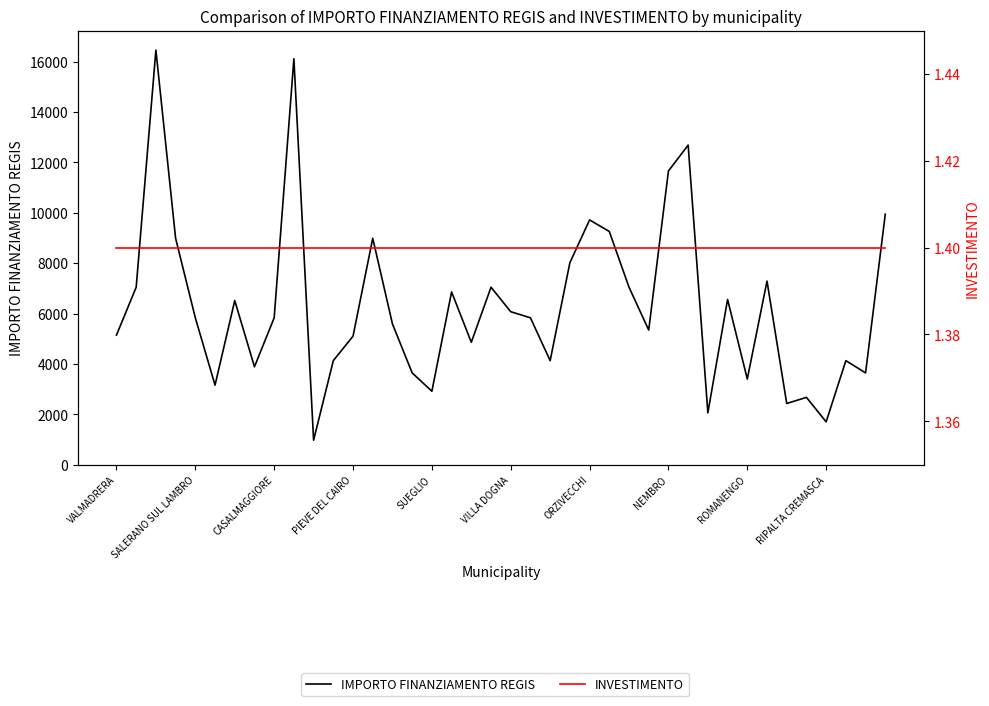

Is it true that IMPORTO FINANZIAMENTO REGIS equals 7739.0 at 21?

False